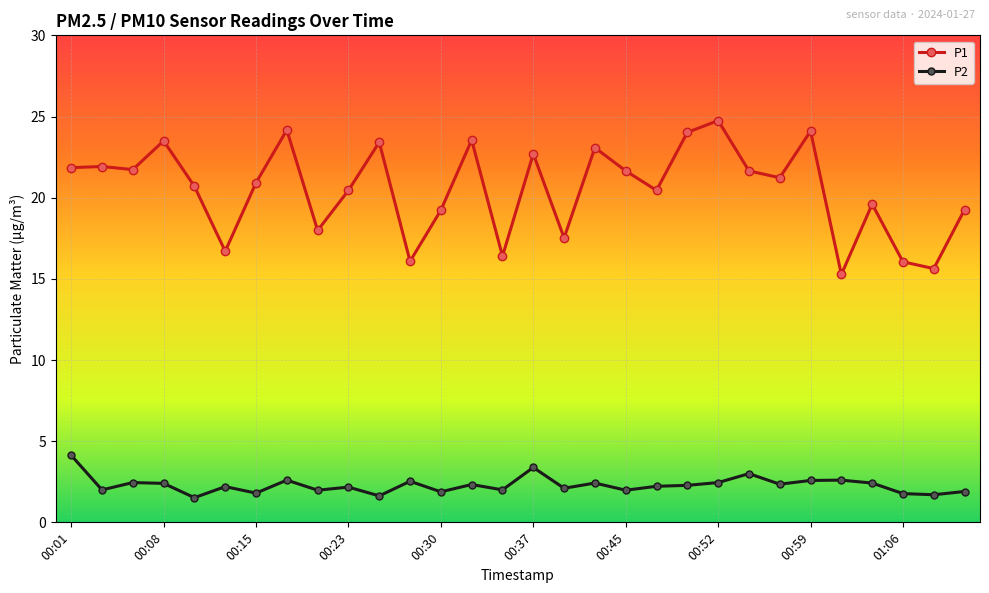

What is the minimum value shown in the chart?

1.5